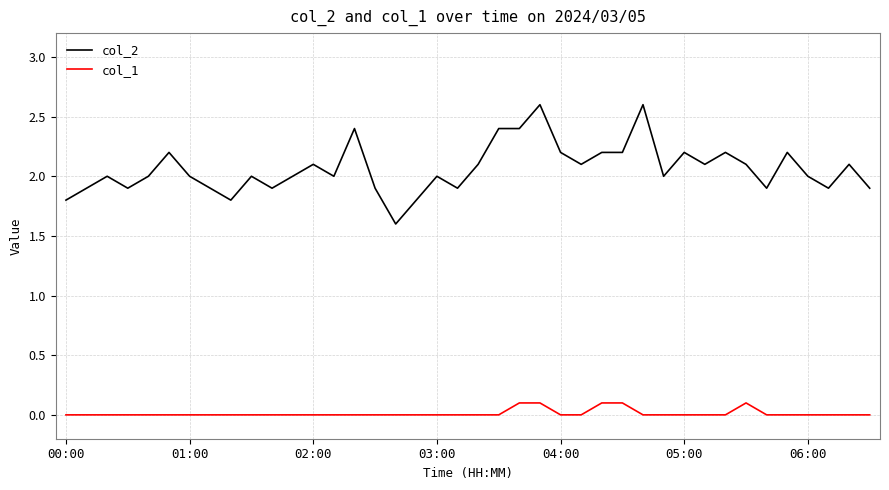

Is this an area chart (filled region under the line)?

No